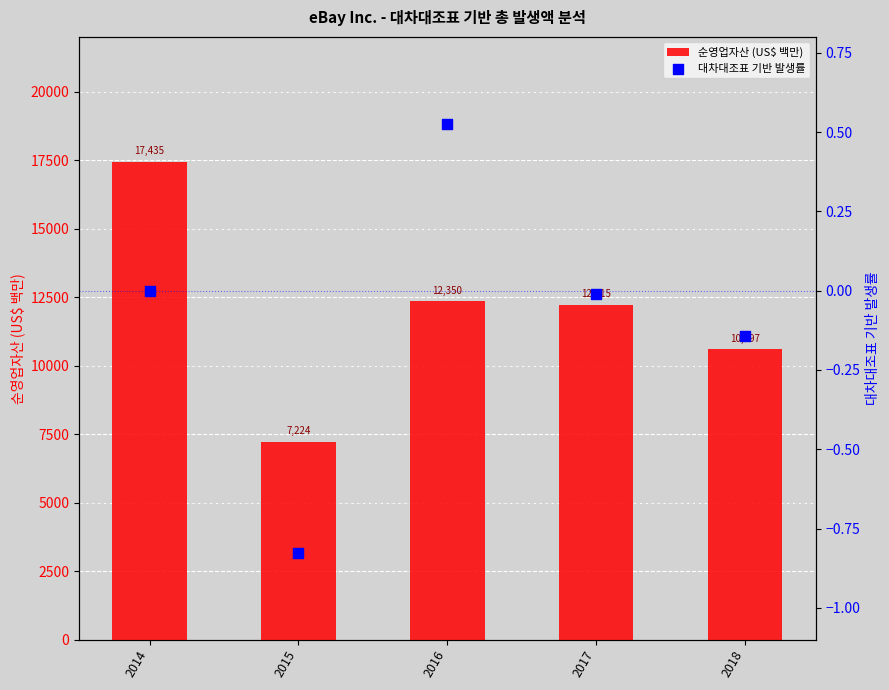

Is the value of 대차대조표 기반 발생률 at 2014 greater than the value of 순영업자산 (US$ 백만) at 2014?

No